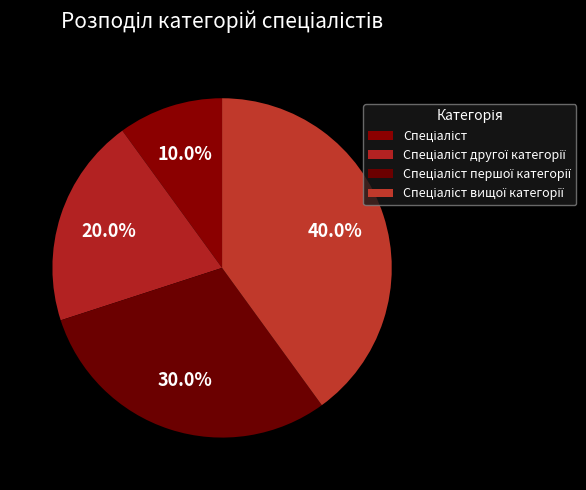

To the nearest percent, what is the difference between the Спеціаліст другої категорії and Спеціаліст вищої категорії slice percentages?

20%